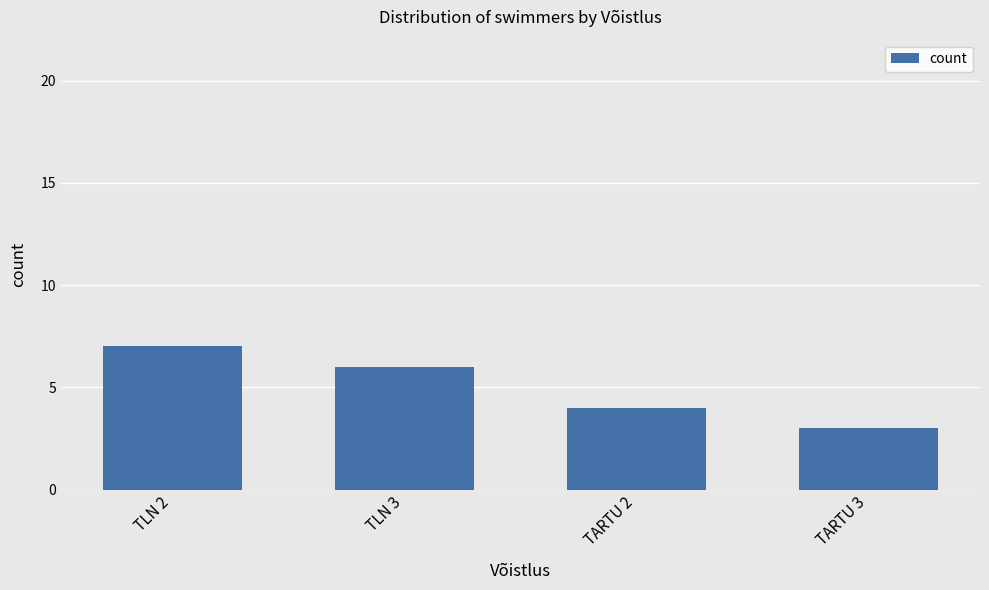

What is the value of the 3rd bar from the left?

4